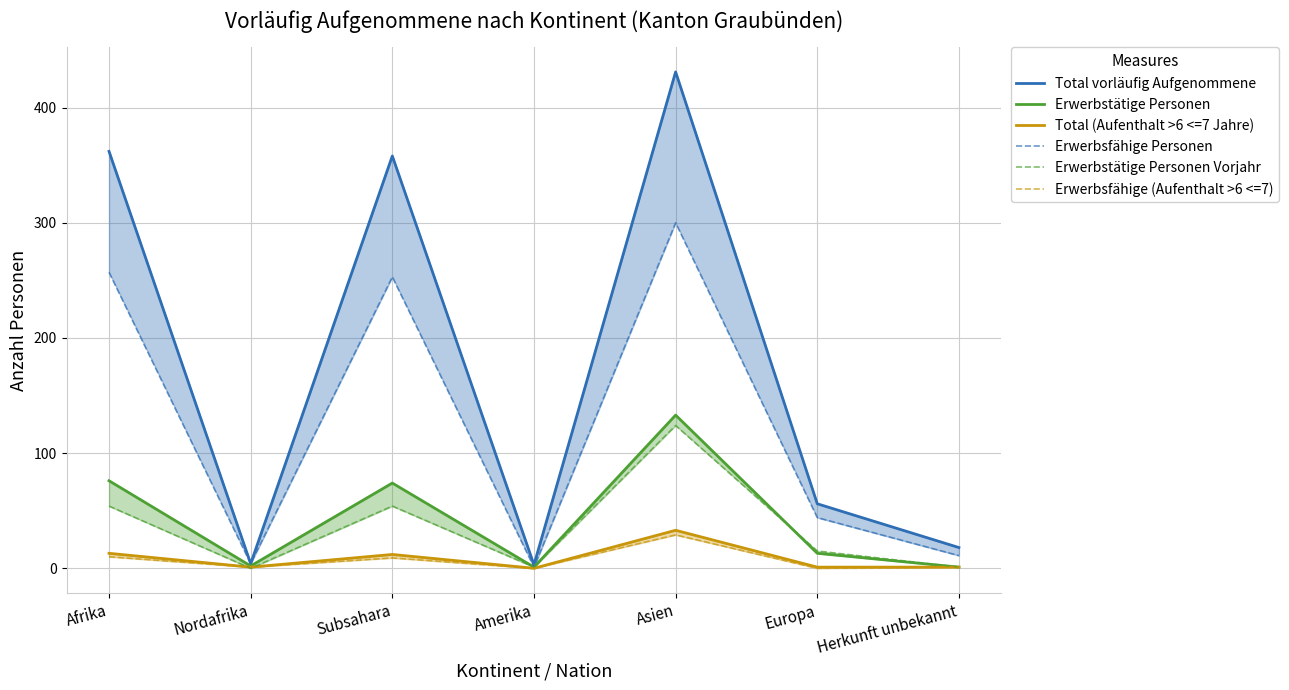

Rank the series by their maximum value, from highest to lowest.

Total vorläufig Aufgenommene, Erwerbsfähige Personen, Erwerbstätige Personen, Erwerbstätige Personen Vorjahr, Total (Aufenthalt >6 <=7 Jahre), Erwerbsfähige (Aufenthalt >6 <=7)